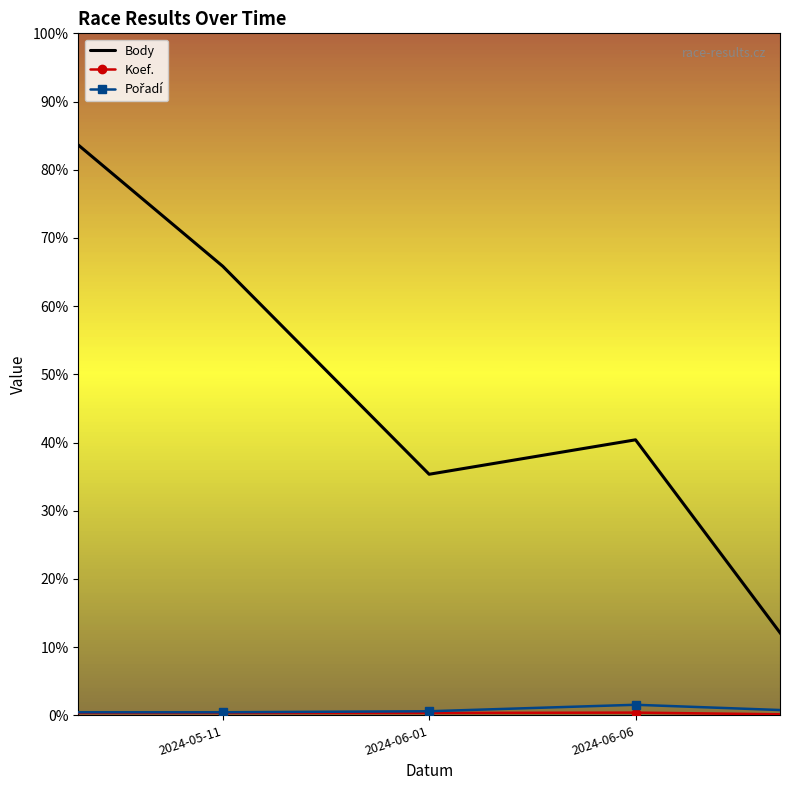

Which series has the widest spread of values?

Body